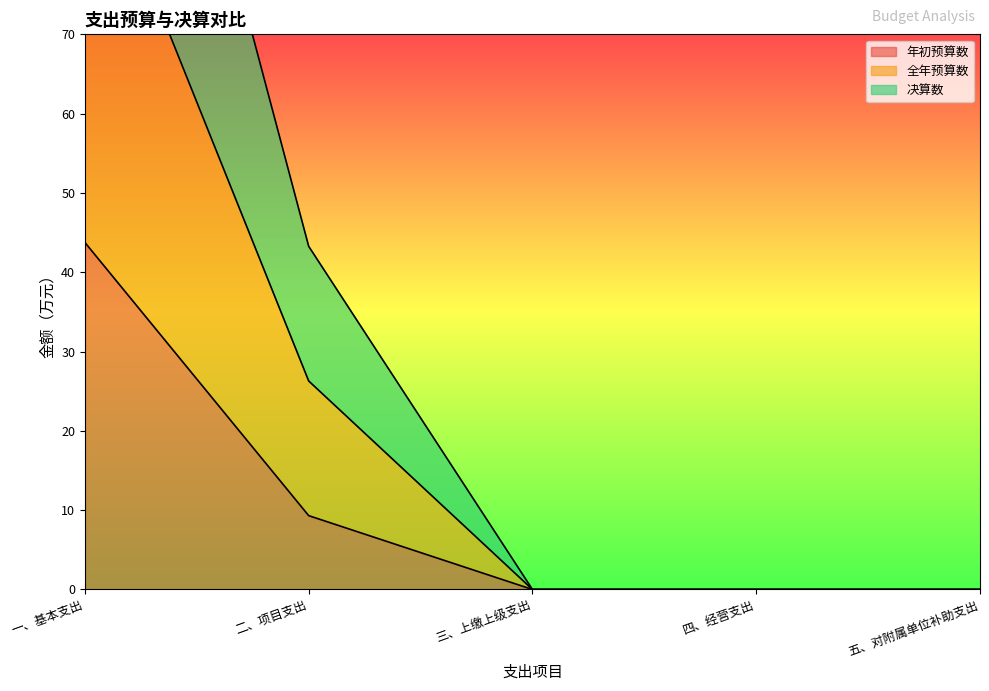

How many lines are shown in the chart?

3